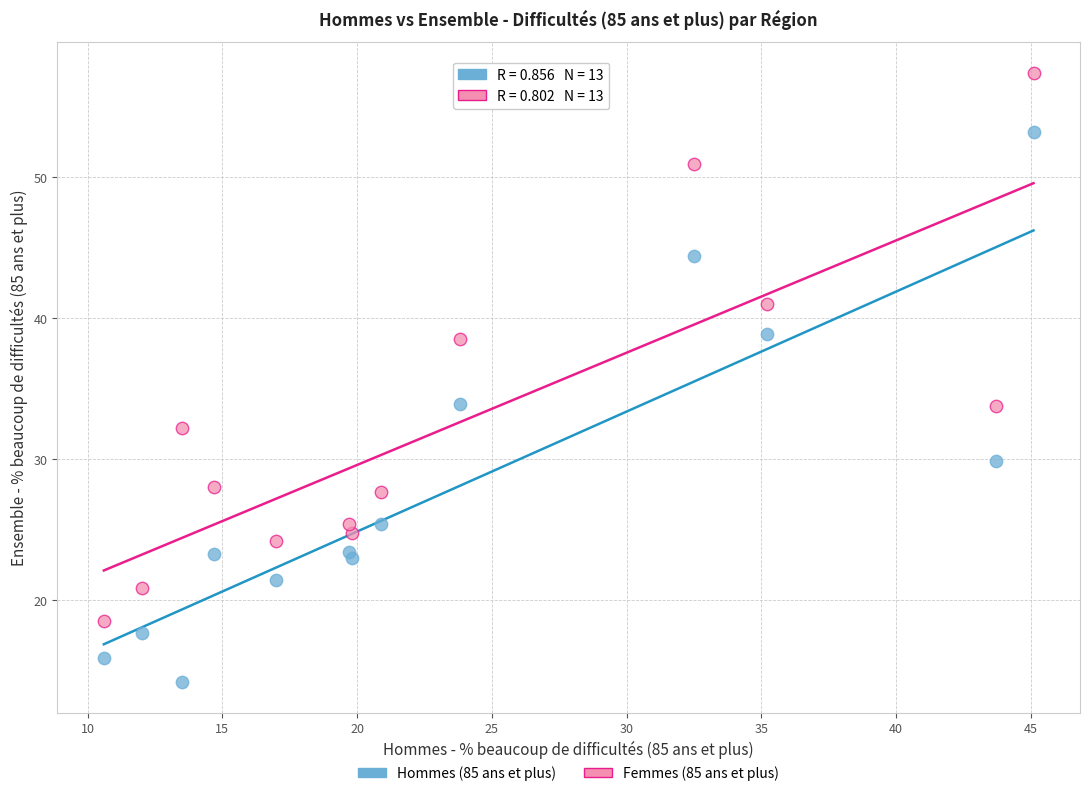

Which series contains the lowest Y value?

Hommes (85 ans et plus)